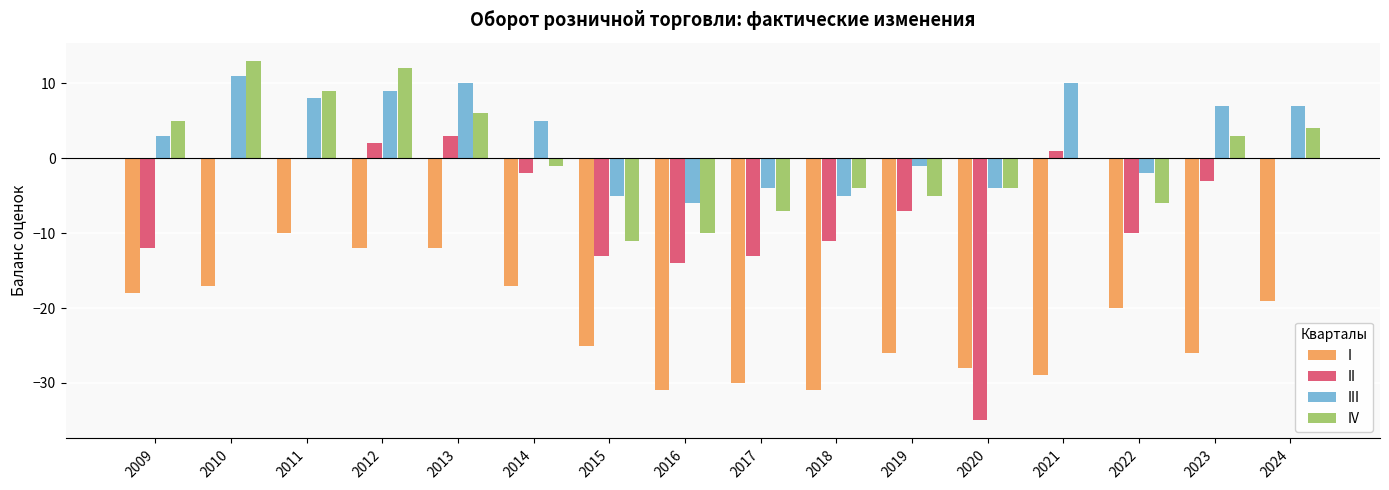

What is the sum of all III values?

43